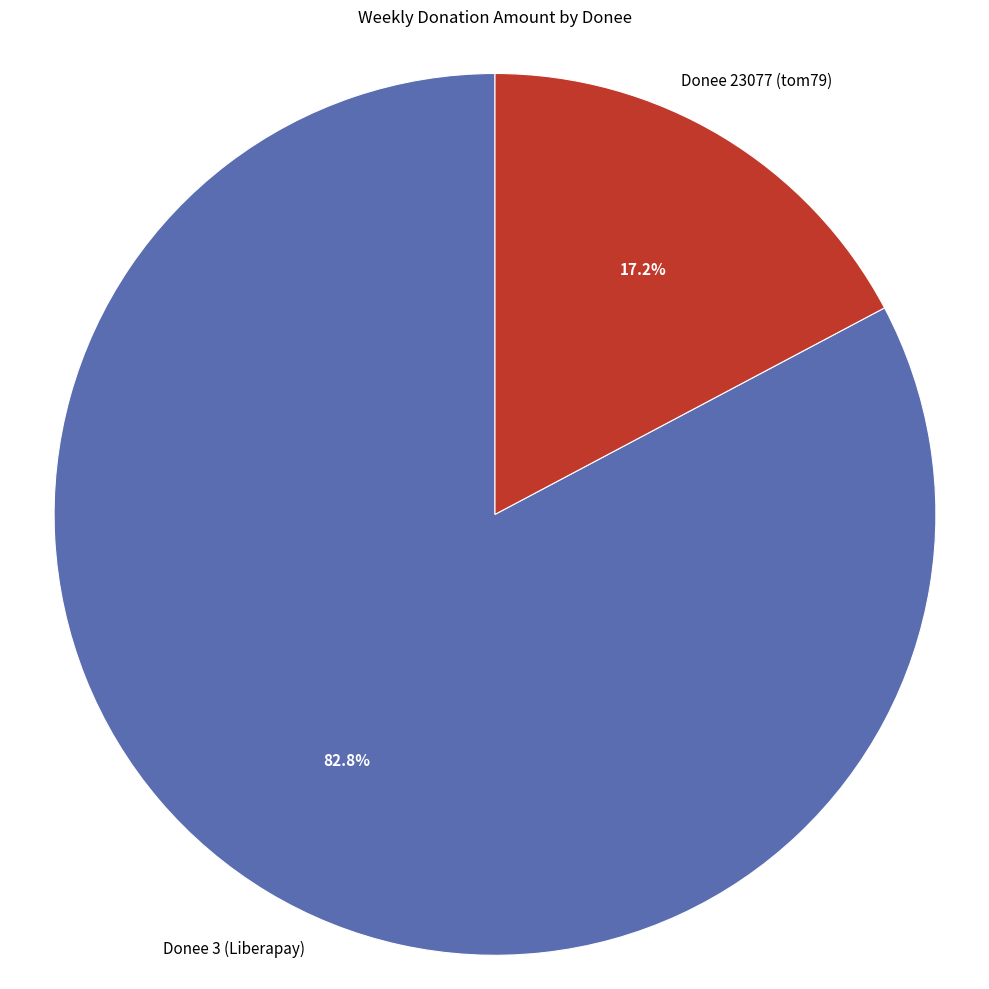

Count the number of slices in the pie.

2